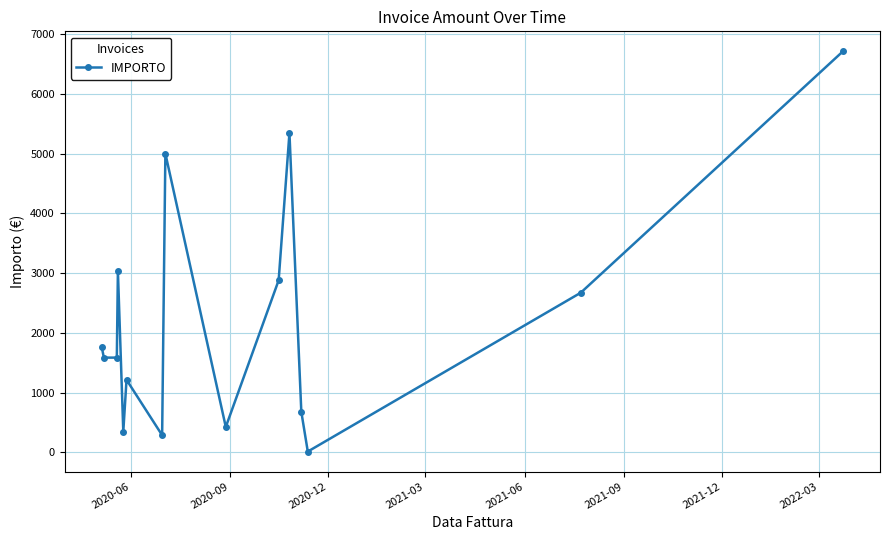

What is the greatest value displayed?

6710.0